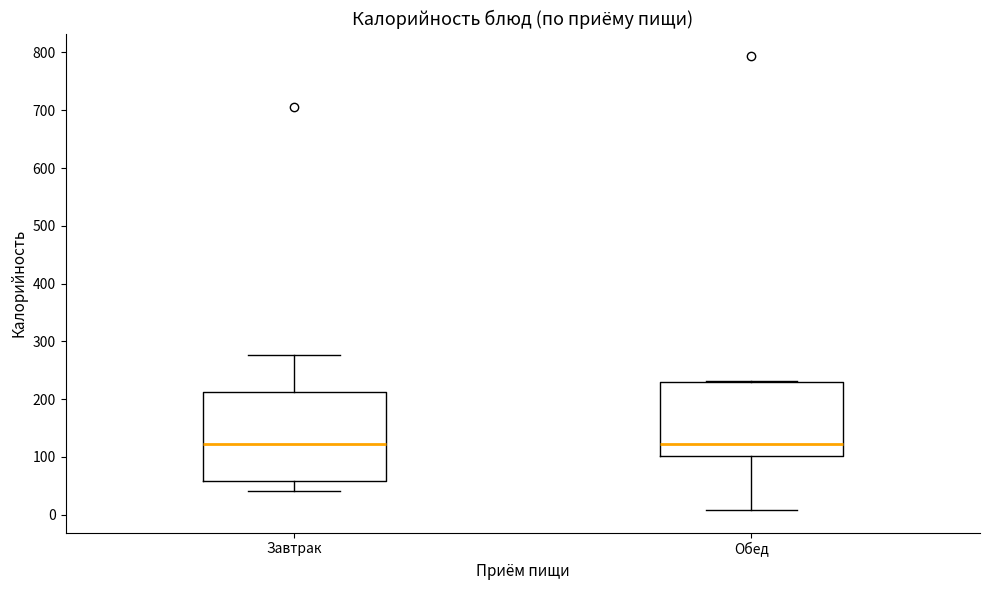

Where does the lower whisker of the box for Завтрак end on the y-axis? The values are not printed on the chart, so give them approximately, as read against the axis.

40